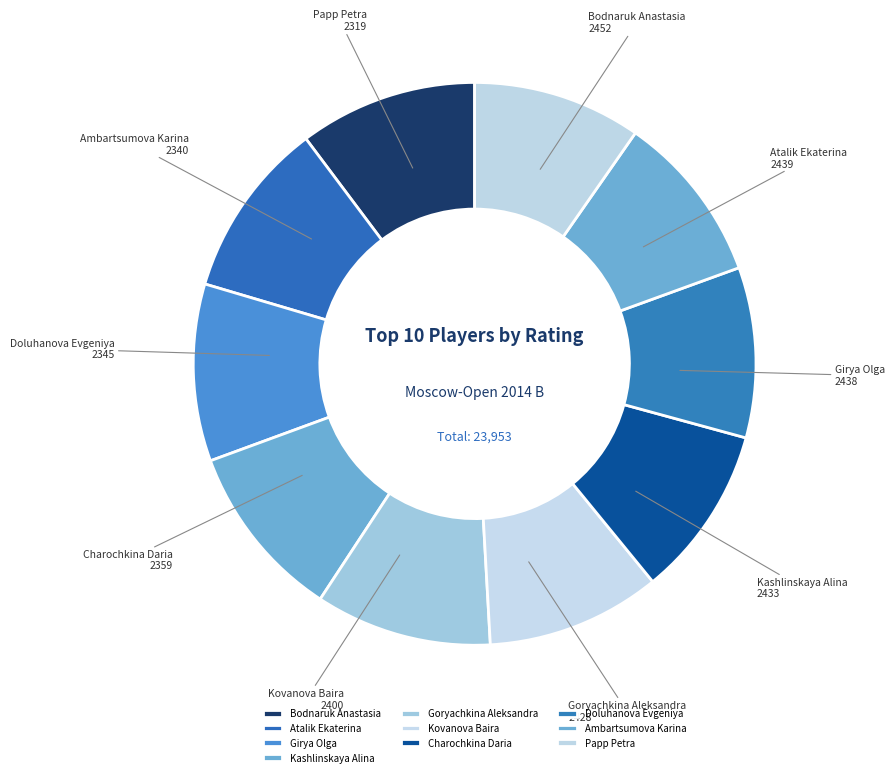

The Girya Olga slice represents 10% of the pie. True or false?

True